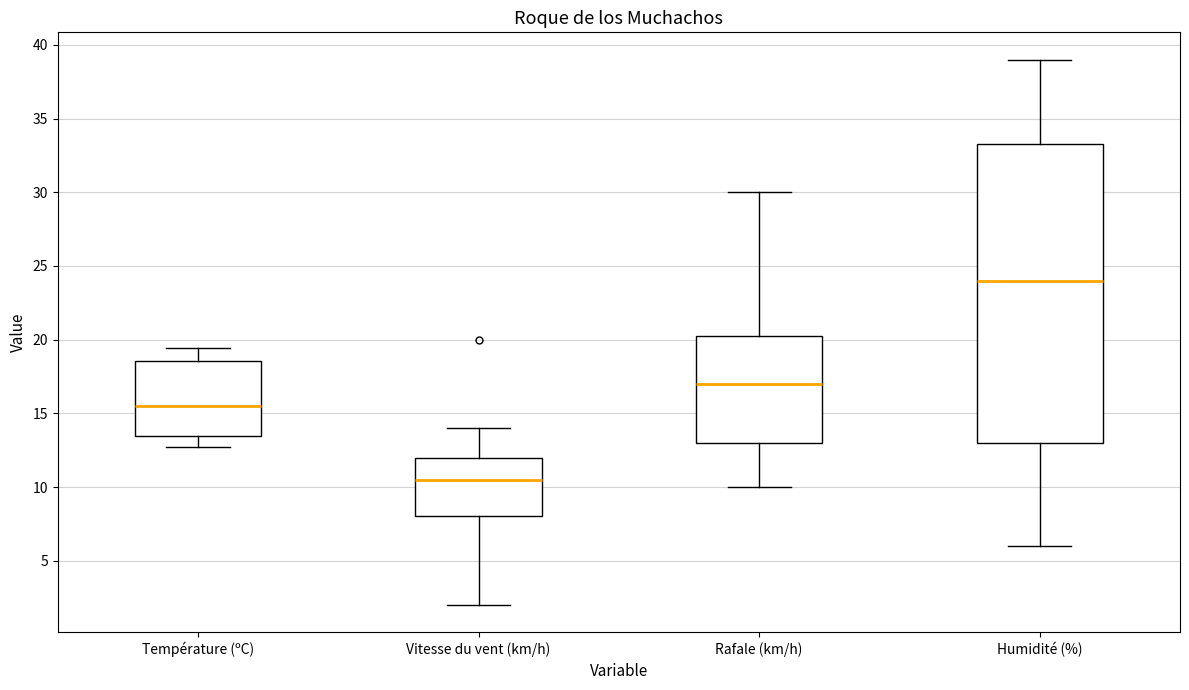

Reading left to right, read every box against the y-axis: the position of its median line, the range the box covers, and the ends of its whiskers. The values are not printed on the chart, so give them approximately, as read against the axis.

Température (ºC): median 15.5, box 13.5 to 18.5, whiskers 12.5 to 19.5
Vitesse du vent (km/h): median 10.5, box 8.0 to 12.0, whiskers 2.0 to 14.0
Rafale (km/h): median 17.0, box 13.0 to 20.5, whiskers 10.0 to 30.0
Humidité (%): median 24.0, box 13.0 to 33.5, whiskers 6.0 to 39.0